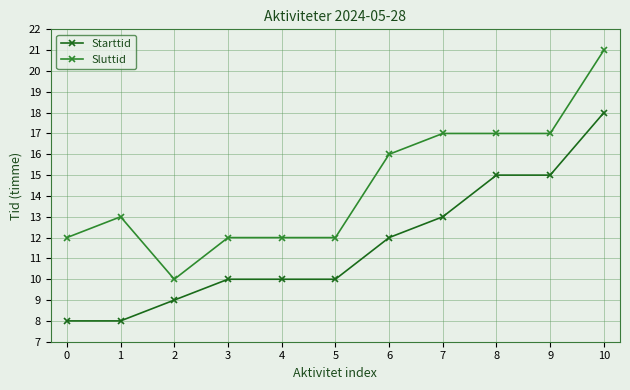

What value does the Sluttid series have at 2, to the nearest 5?

10